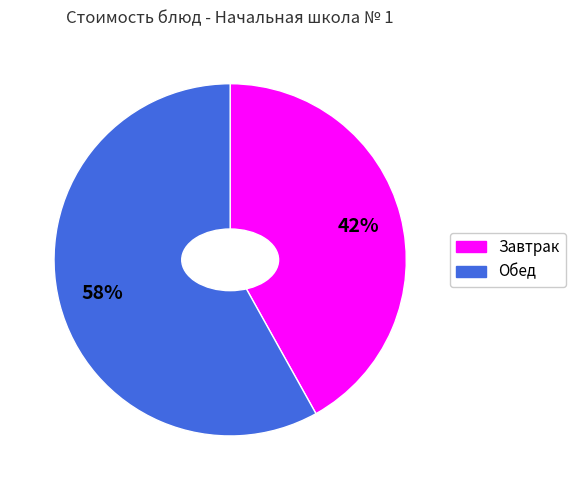

To the nearest percent, what is the average slice percentage?

50%